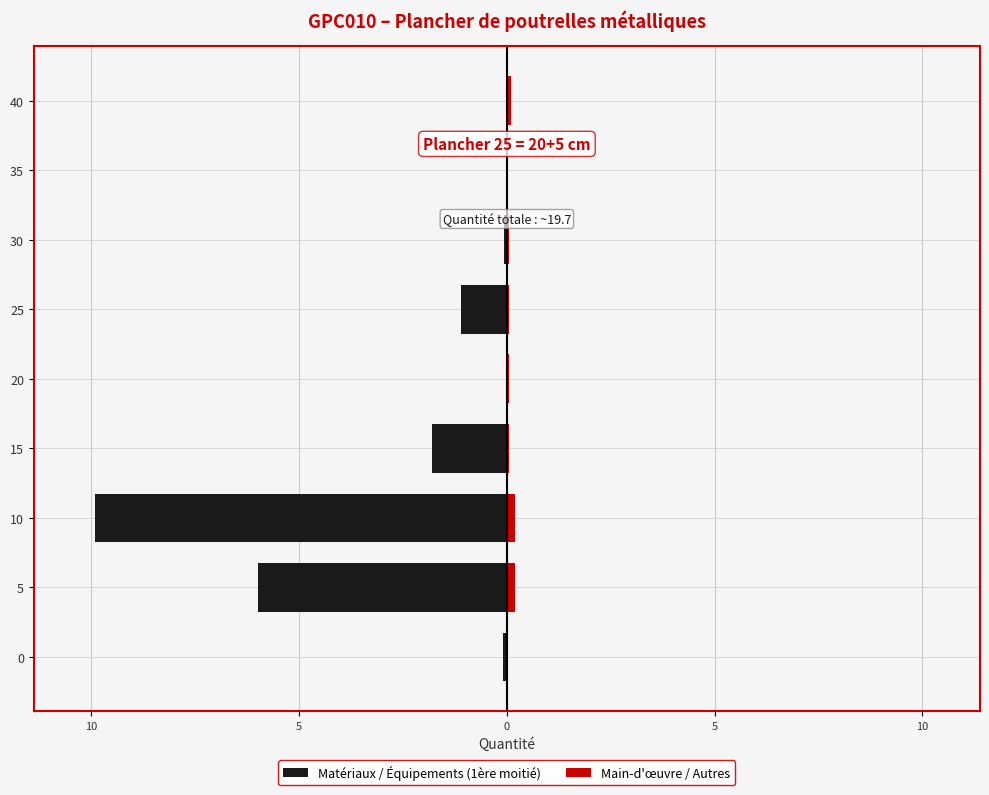

What is the sum of all Main-d'œuvre / Autres values?

0.7